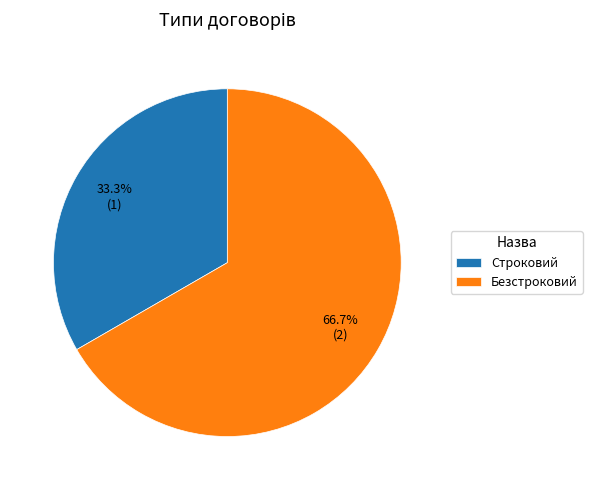

Do Строковий and Безстроковий together represent more than half of the pie?

Yes